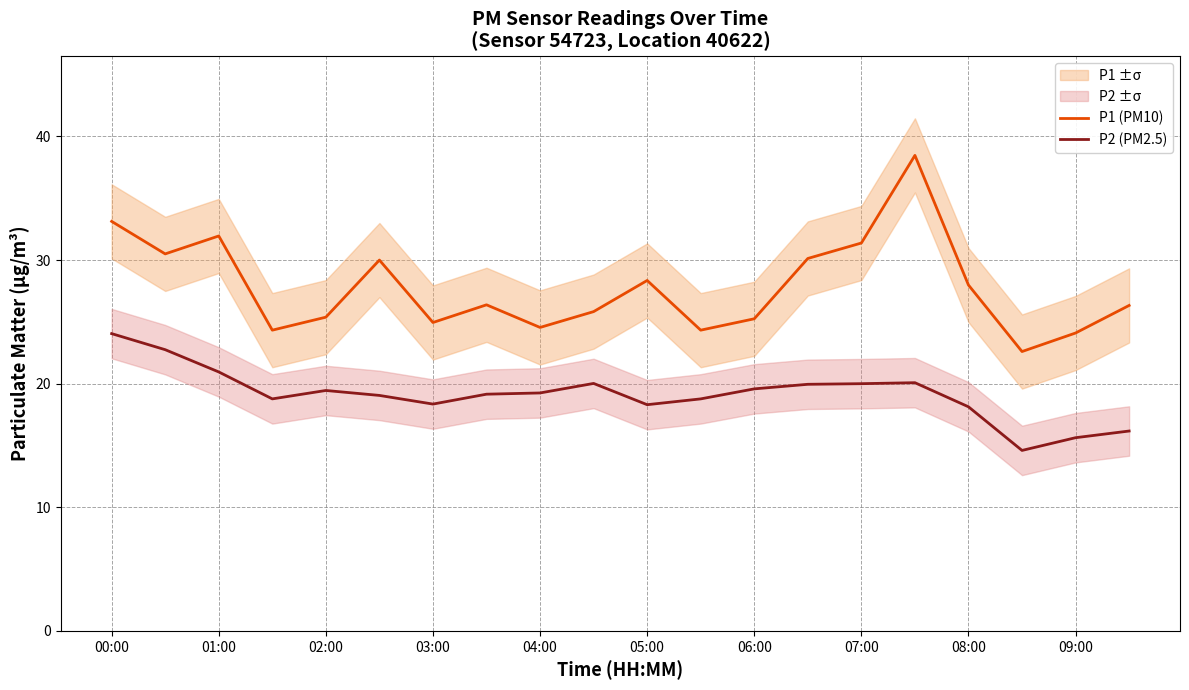

True or false: P2 (PM2.5) has more than 1 points higher than both neighbors.

True